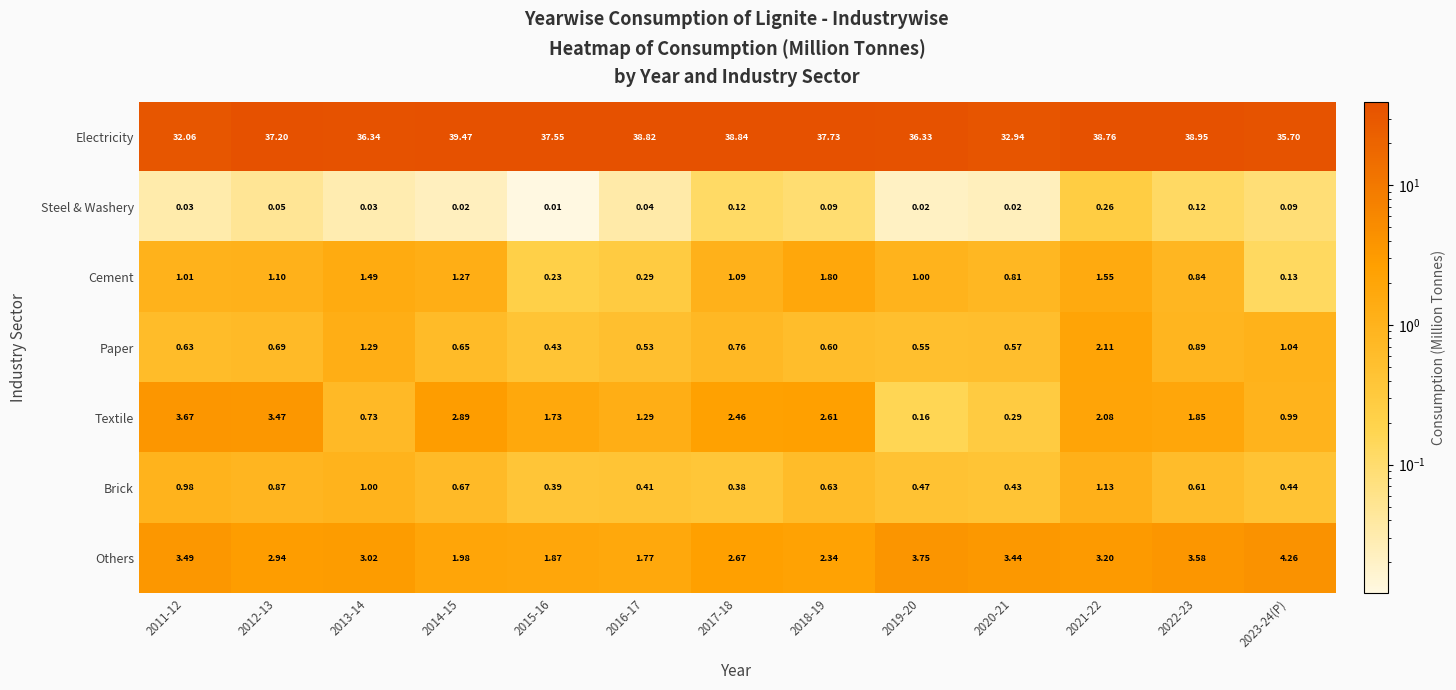

Which series has the largest total across all categories?

Electricity